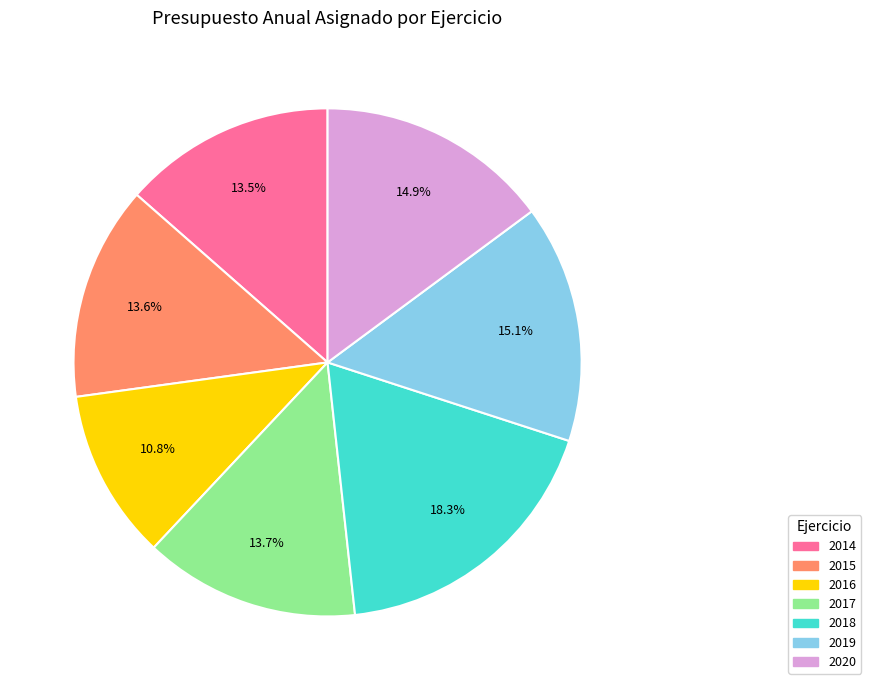

What is the total percentage of 2018 and 2015?

31.9%